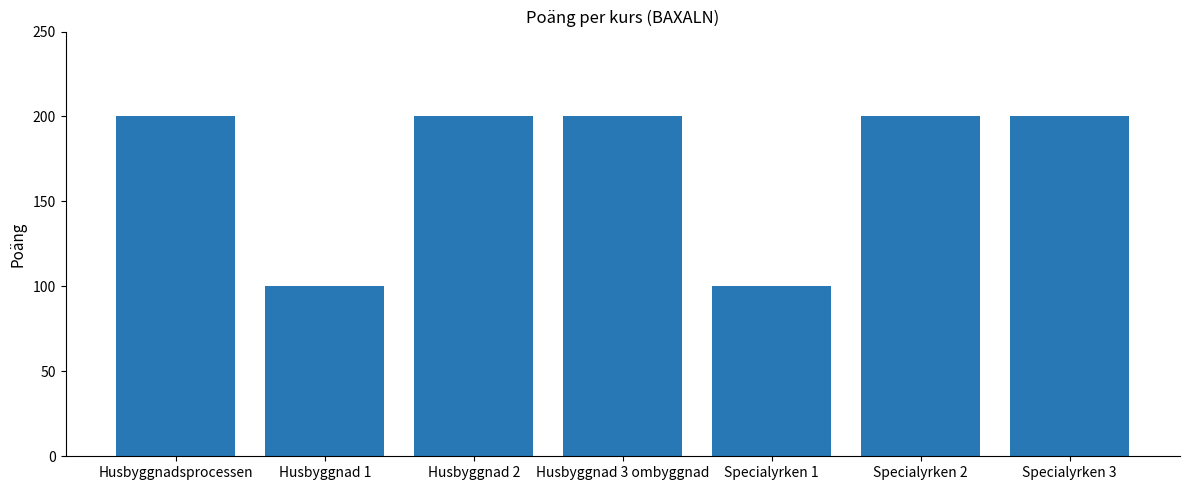

Between Husbyggnad 2 and Specialyrken 1, which is larger?

Husbyggnad 2